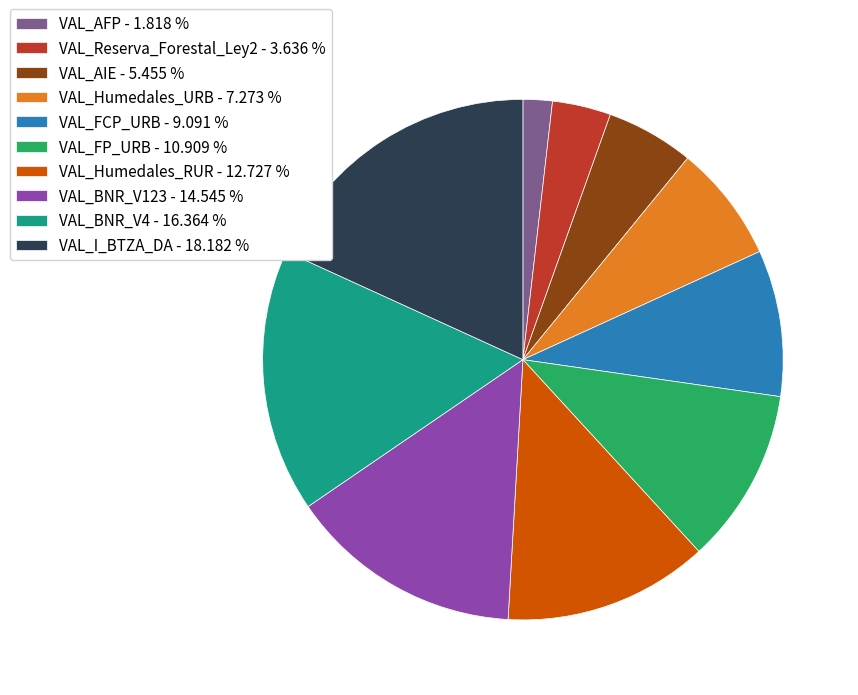

Does VAL_I_BTZA_DA - 18.182 % represent more than half of the total?

No